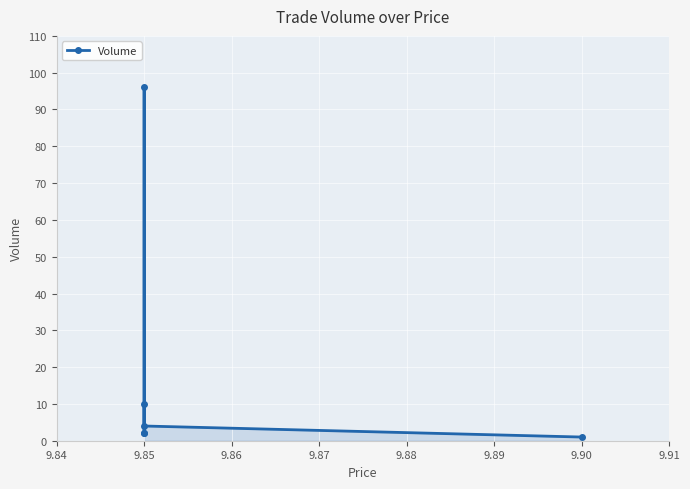

The value at 9.85 is 2. True or false?

True